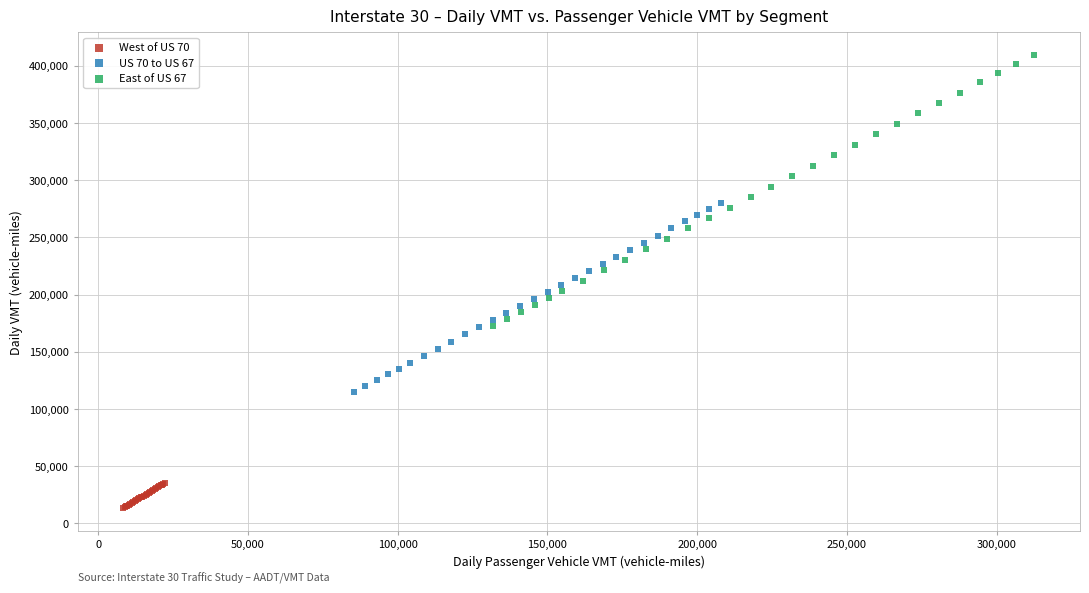

Which series reaches the minimum Y coordinate?

West of US 70